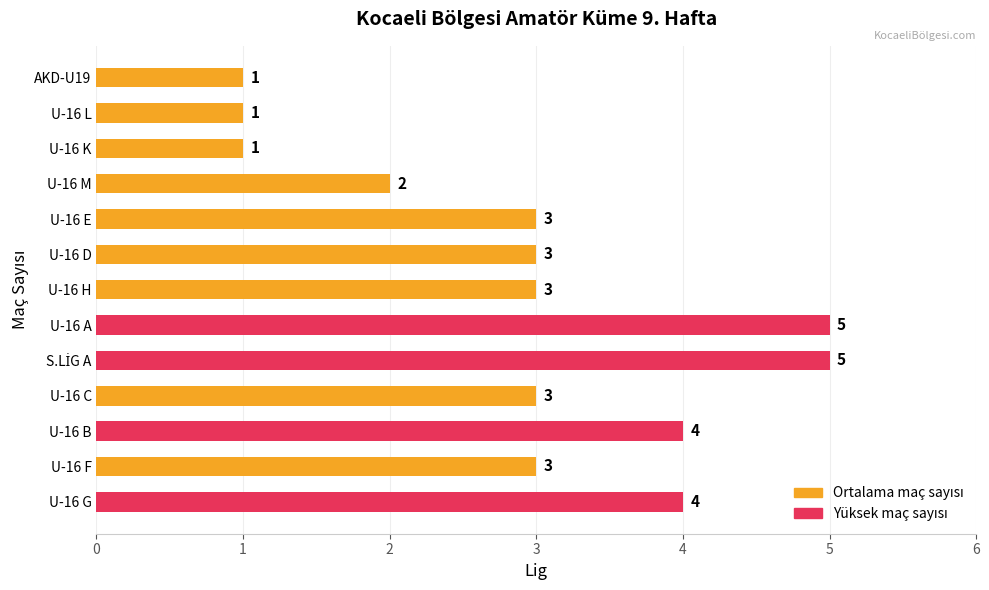

Reading bottom to top, list all the values displayed in this chart.

4	3	4	3	5	5	3	3	3	2	1	1	1